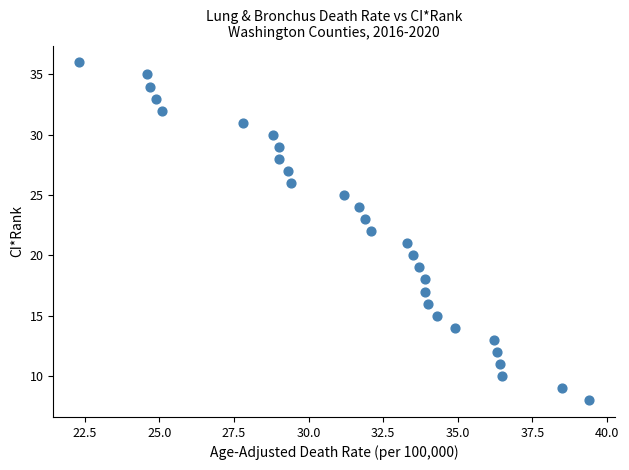

What is the range of Y values (max minus min)?

28